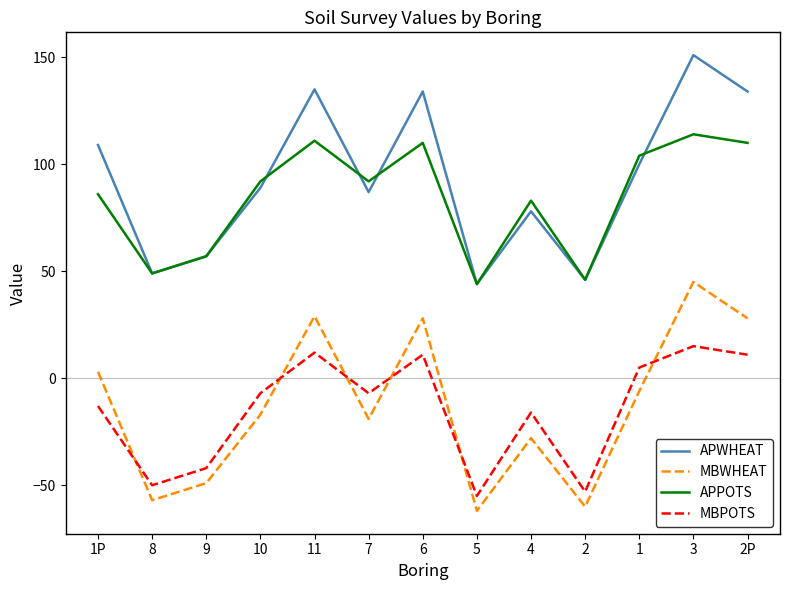

True or false: MBWHEAT and APPOTS cross at least once.

False